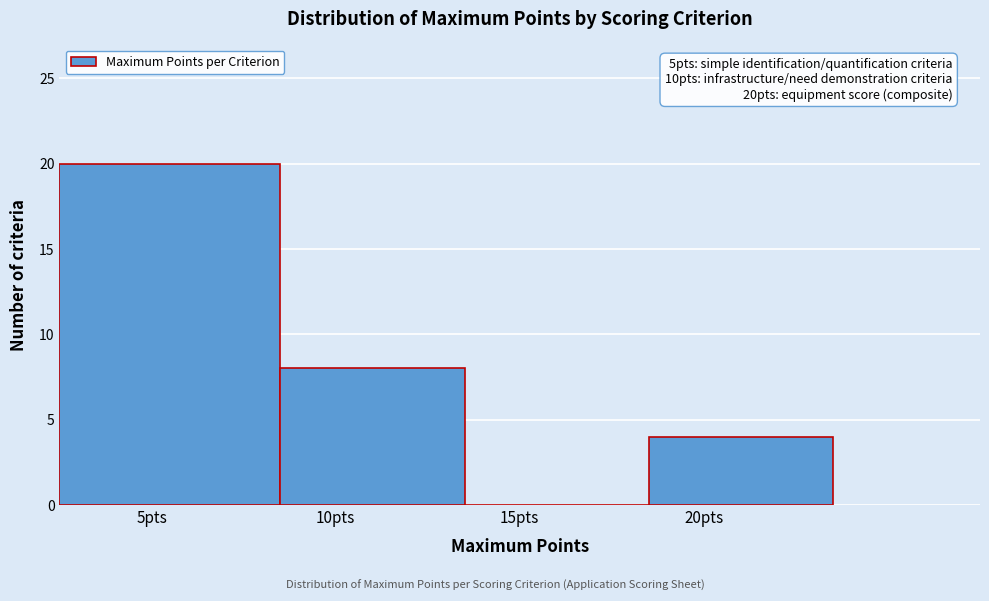

Reading left to right, extract all data points from this chart.

5pts=20	10pts=8	15pts=0	20pts=4